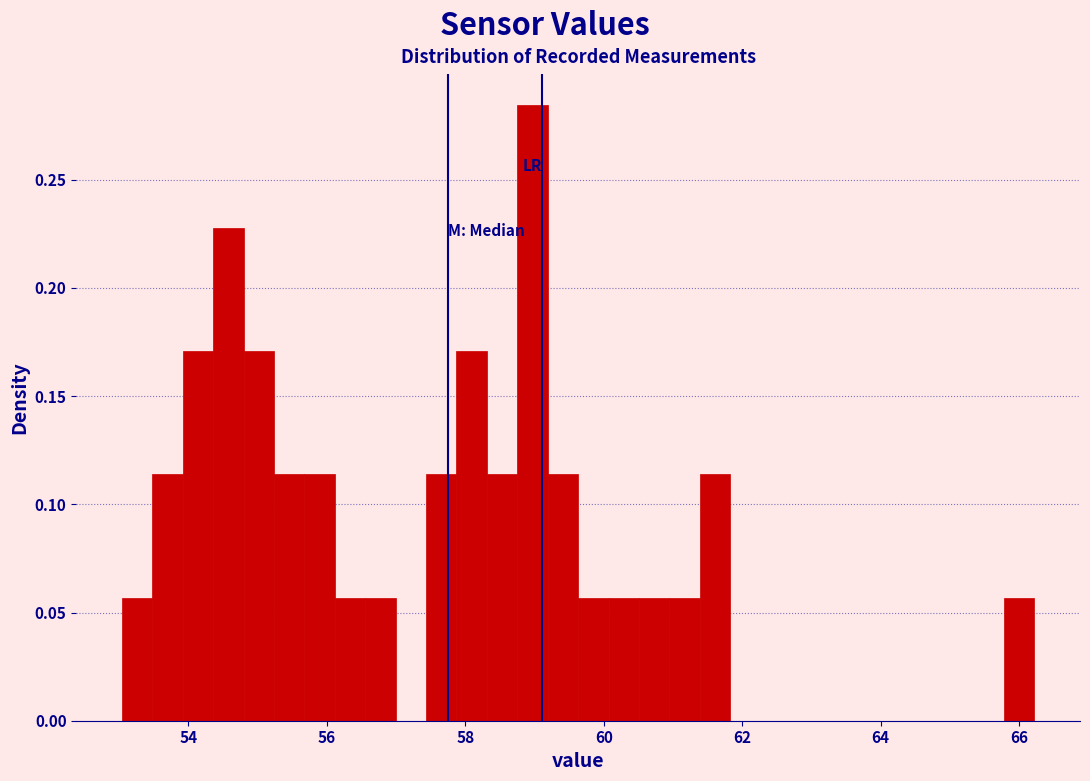

Around what value on the x-axis is the tallest bar? Give the approximate position of its centre, as read against the axis.

59.0